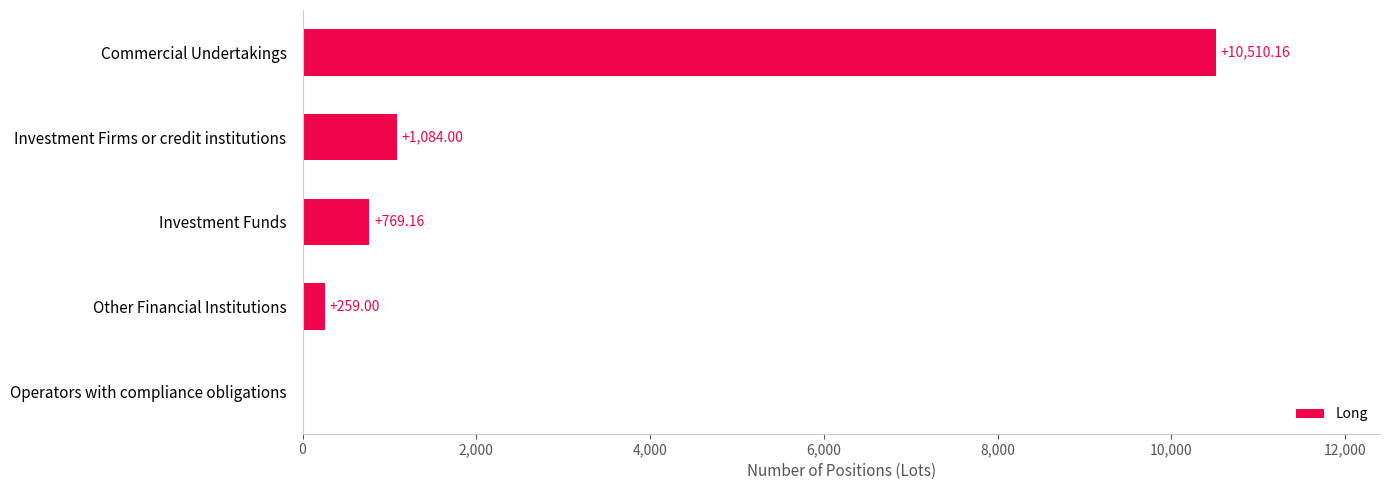

At which label is the value closest to 5255?

Investment Firms or credit institutions